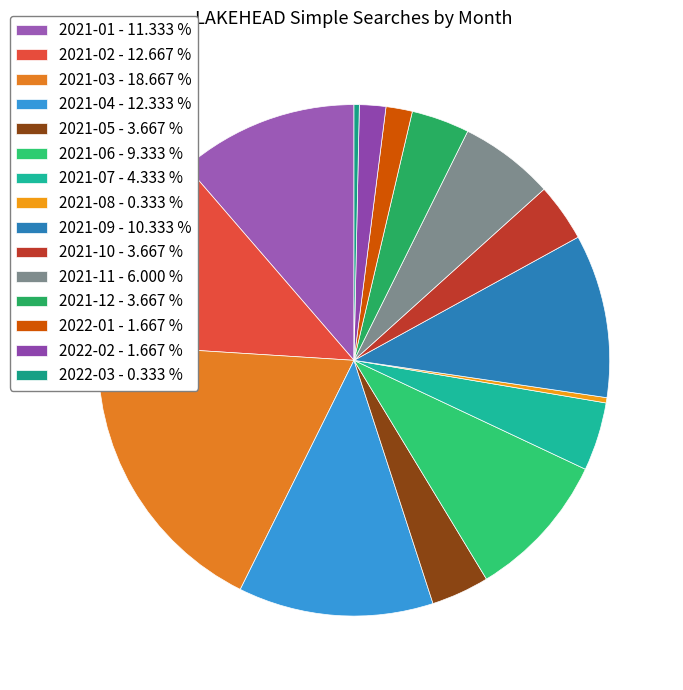

Approximately how many times larger is the value at 2021-09 compared to 2021-07?

2.4